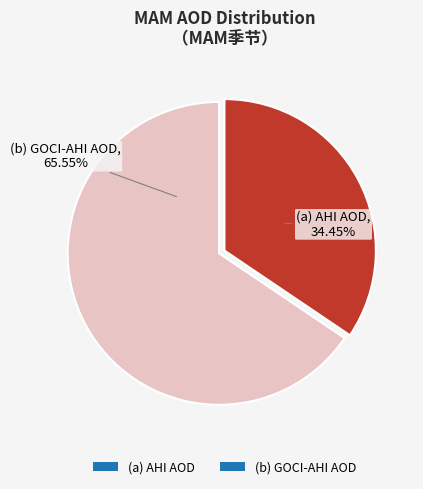

The (a) AHI AOD slice represents 24% of the pie. True or false?

False